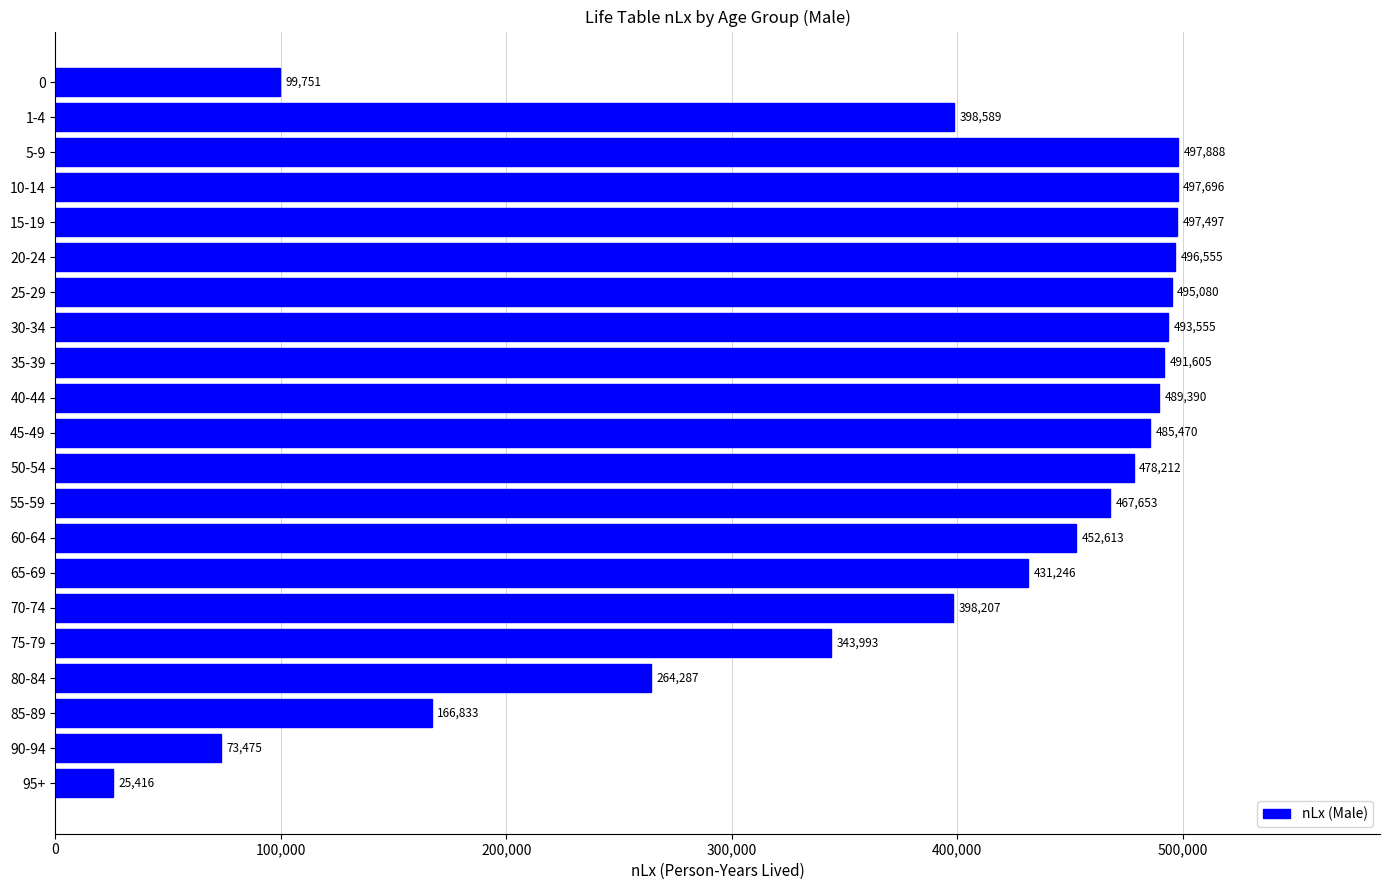

What is the difference between the second highest and second lowest values?

424221